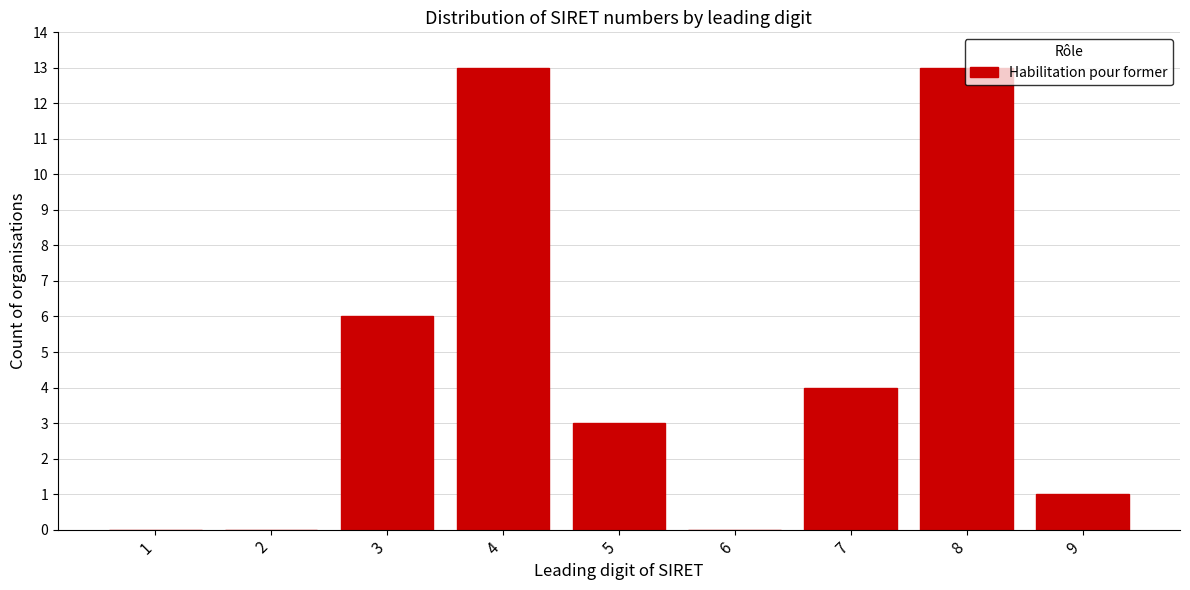

True or false: the data shows 0 at 2.

True